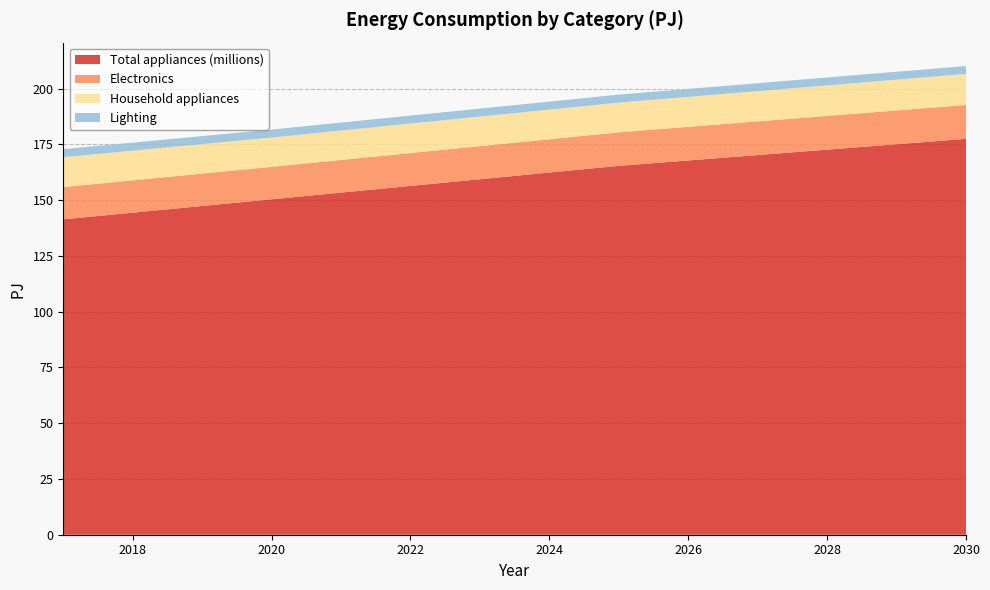

Reading right to left, extract all data points from this chart.

Total appliances (millions): 2030=177.5	2029=175.1	2028=172.7	2027=170.2	2026=167.8	2025=165.4	2024=162.4	2023=159.4	2022=156.4	2021=153.4	2020=150.4	2019=147.4	2018=144.4	2017=141.4
Electronics: 2030=15.2	2029=15.2	2028=15.1	2027=15.1	2026=15.1	2025=15.0	2024=14.9	2023=14.8	2022=14.7	2021=14.6	2020=14.5	2019=14.5	2018=14.5	2017=14.5
Household appliances: 2030=13.9	2029=13.8	2028=13.7	2027=13.6	2026=13.4	2025=13.3	2024=13.3	2023=13.3	2022=13.2	2021=13.2	2020=13.2	2019=13.2	2018=13.3	2017=13.4
Lighting: 2030=3.5	2029=3.5	2028=3.5	2027=3.6	2026=3.6	2025=3.6	2024=3.6	2023=3.6	2022=3.6	2021=3.6	2020=3.6	2019=3.6	2018=3.6	2017=3.6